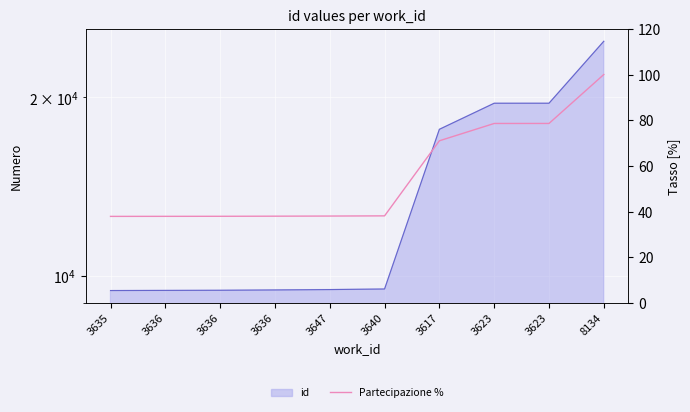

How many lines are shown in the chart?

1